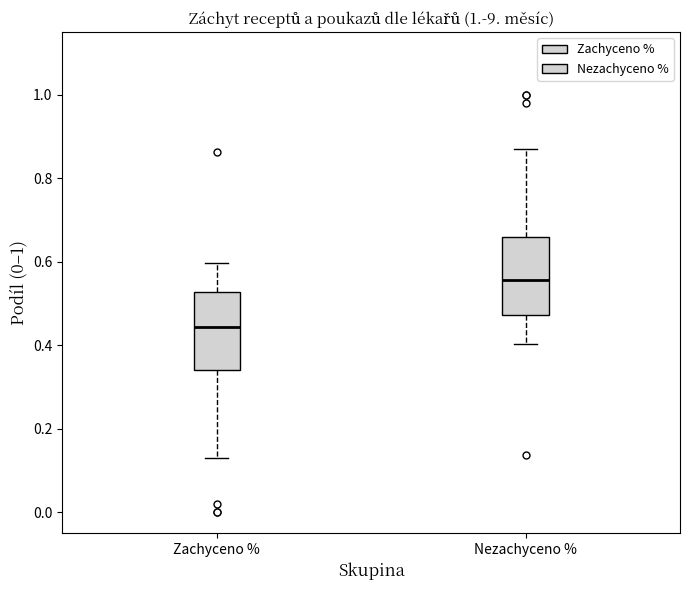

Where is the upper edge of the box for Nezachyceno % on the y-axis? The values are not printed on the chart, so give them approximately, as read against the axis.

0.66